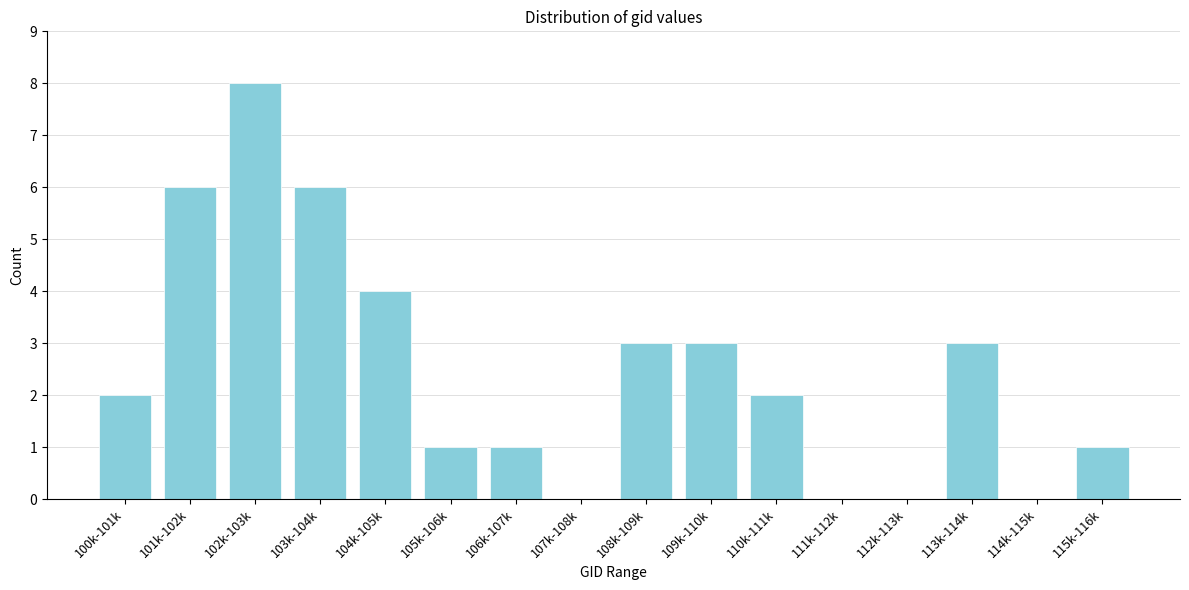

Reading right to left, list all the values displayed in this chart.

115k-116k=1	114k-115k=0	113k-114k=3	112k-113k=0	111k-112k=0	110k-111k=2	109k-110k=3	108k-109k=3	107k-108k=0	106k-107k=1	105k-106k=1	104k-105k=4	103k-104k=6	102k-103k=8	101k-102k=6	100k-101k=2